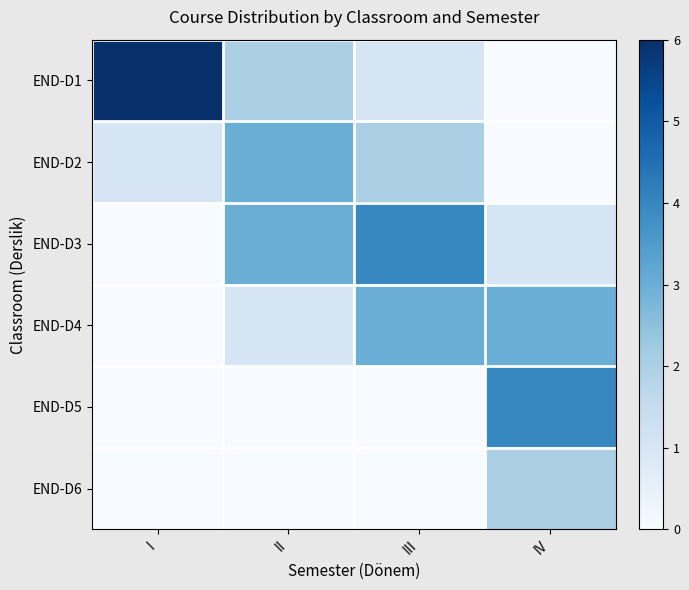

How many categories are shown in the chart?

4